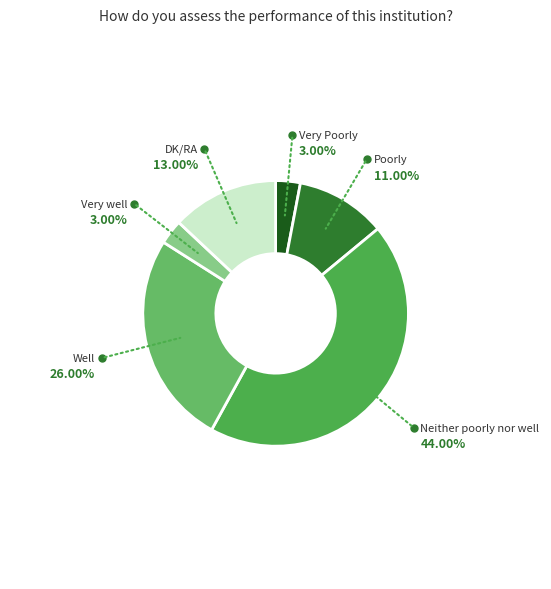

Does Haven't heard of this institution account for over 50% of the chart?

No